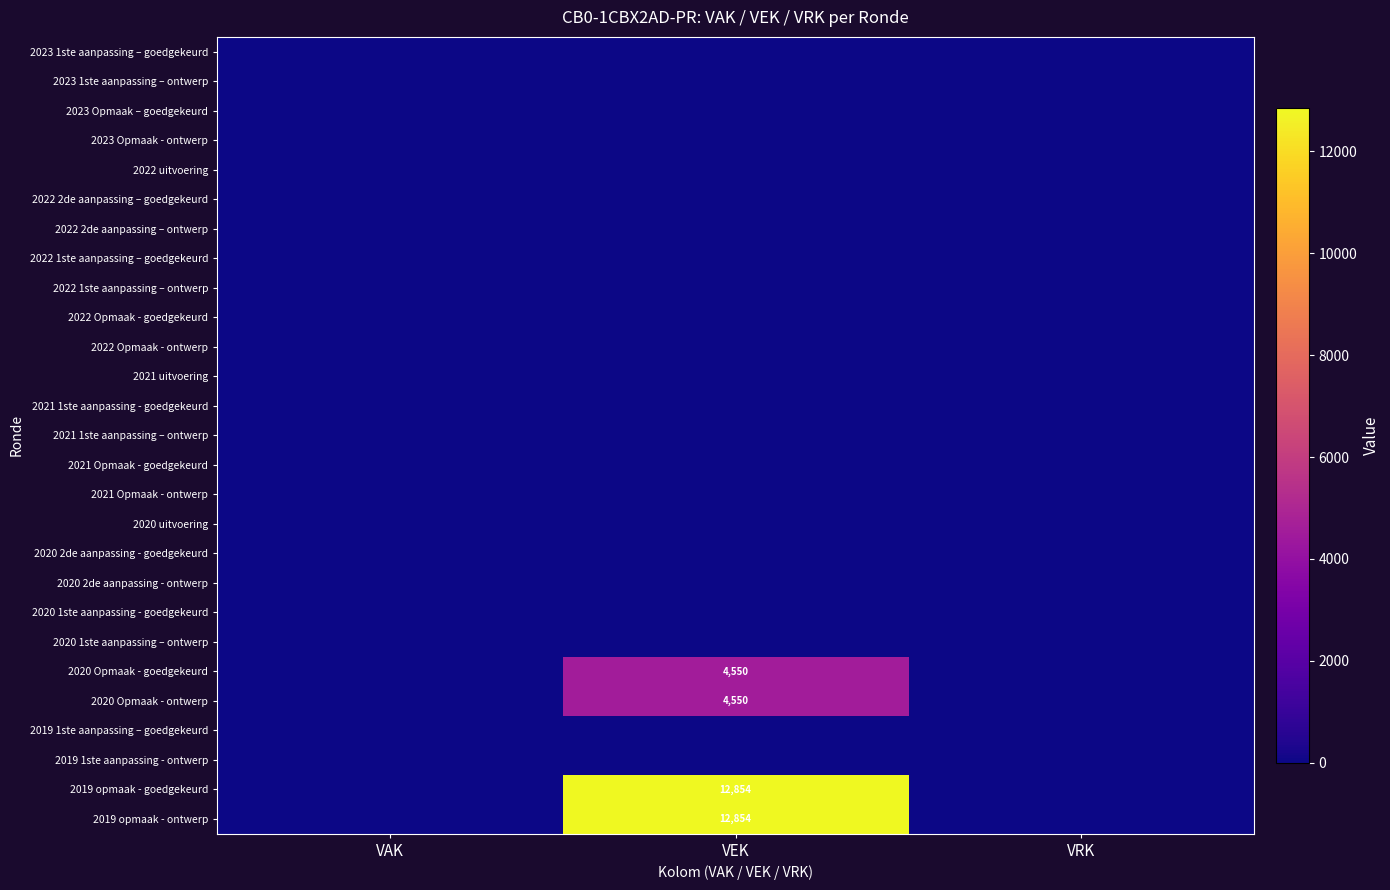

Which category has the highest value across all series?

VEK